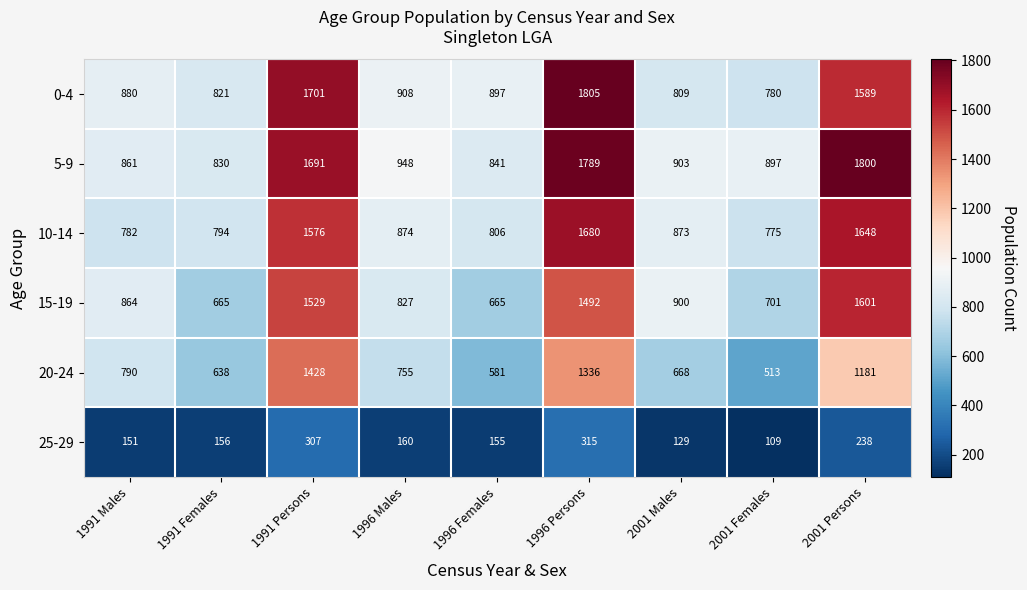

What value does the 5-9 series have at 1996 Males, to the nearest 10?

950